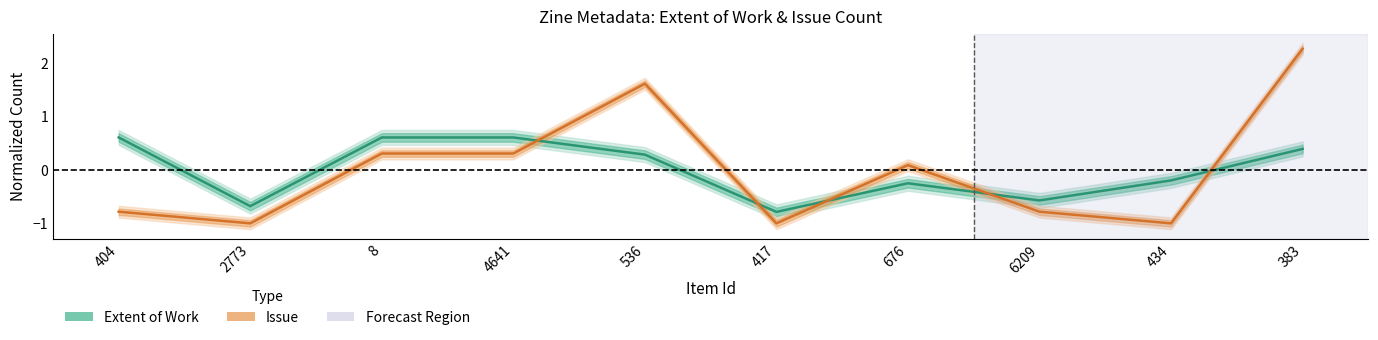

At which label does Issue reach its peak?

383